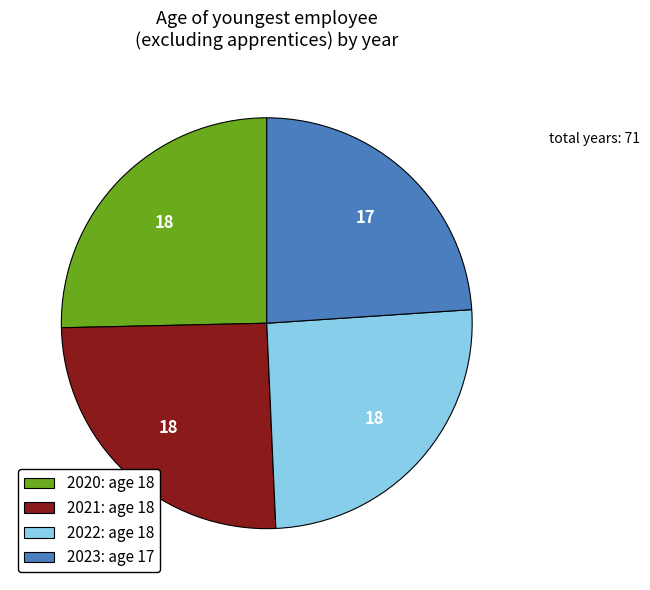

True or false: 2023: age 17 accounts for 24% of the total.

True